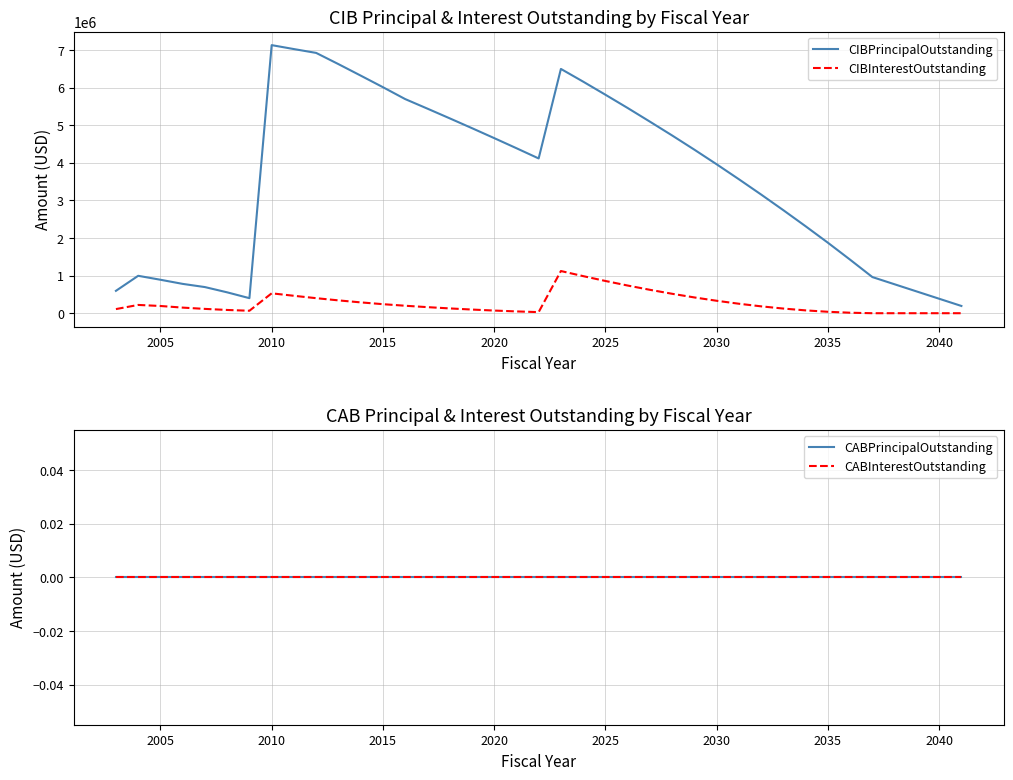

What is the minimum value for CIBPrincipalOutstanding?

193000.0